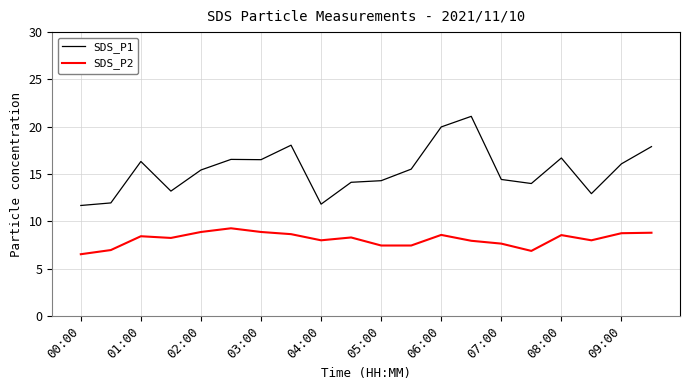

List the series in order of their peak value, lowest first.

SDS_P2, SDS_P1